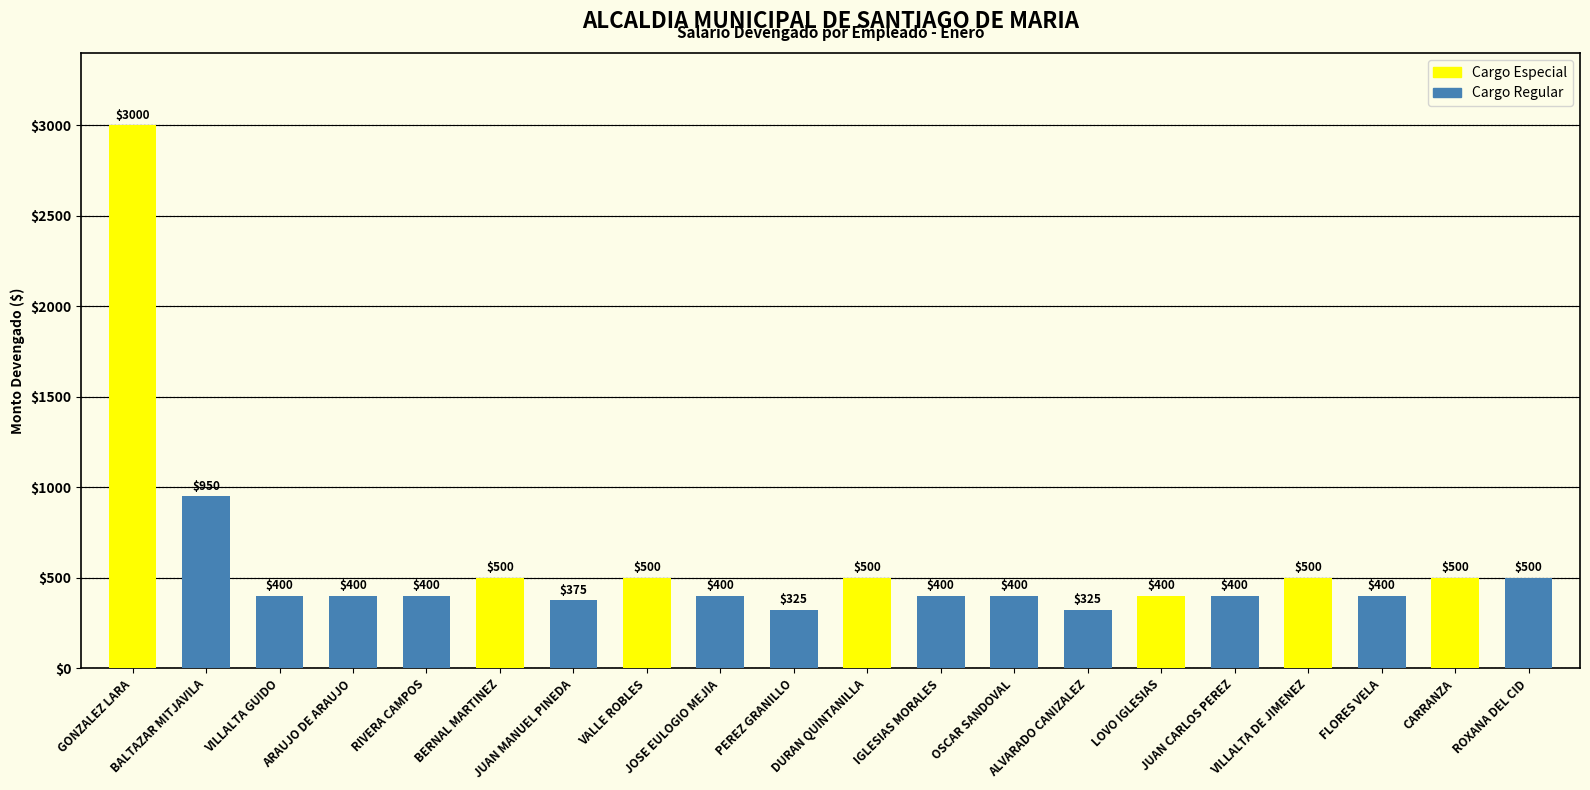

What is the value of the 9th bar from the left?

400